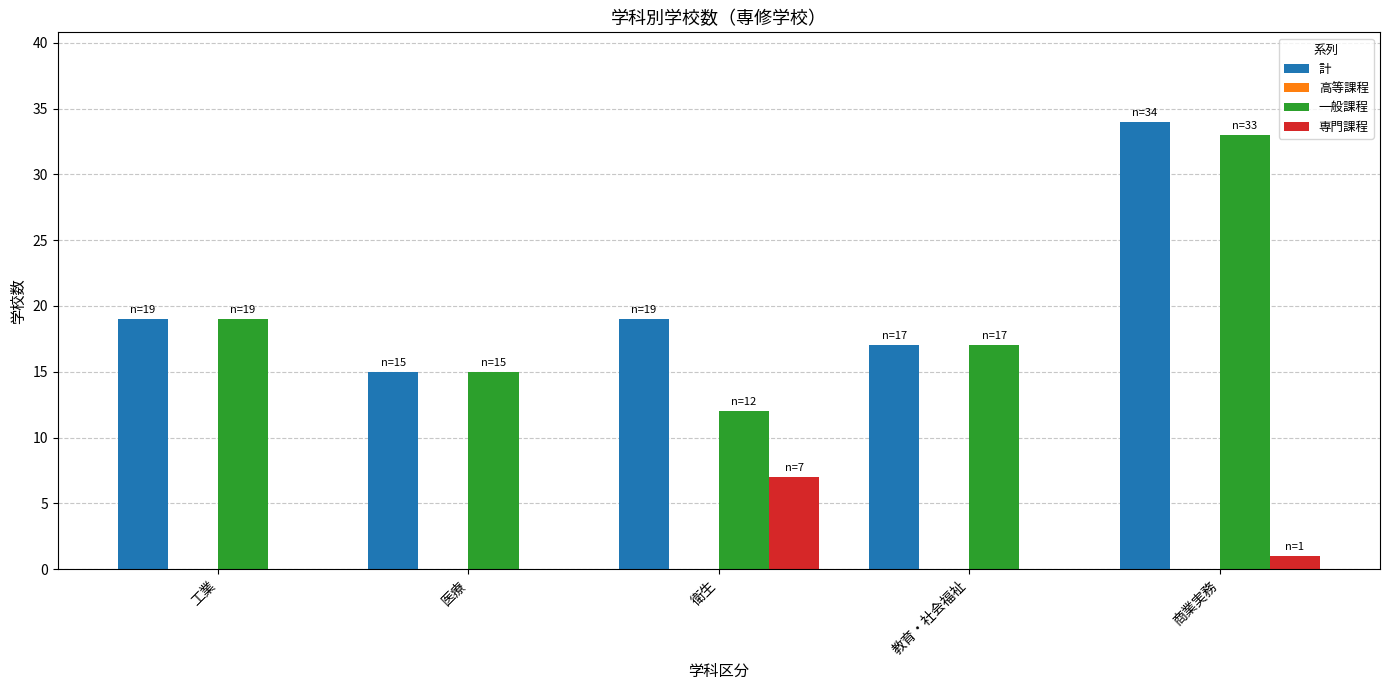

Between 医療 and 商業実務, which series saw the biggest shift?

計